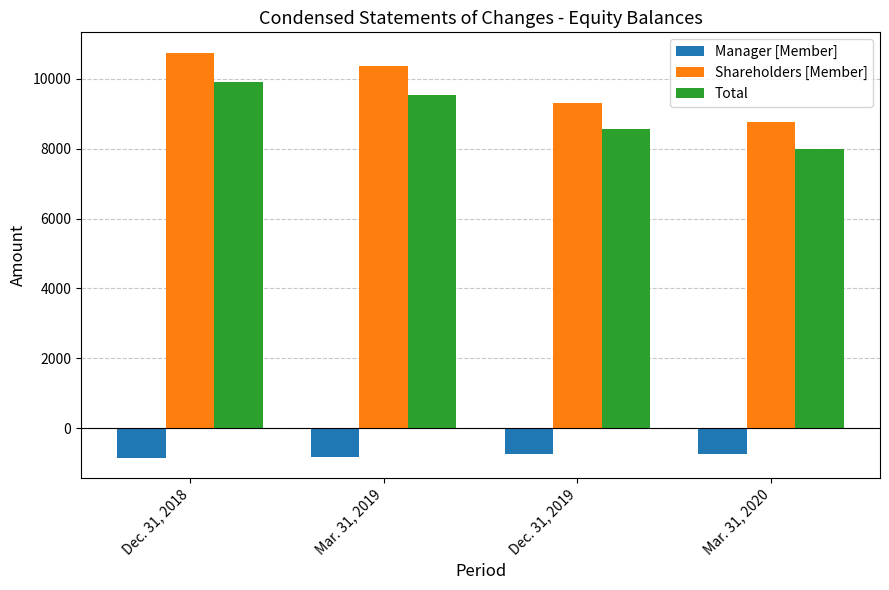

What is the smallest value displayed?

-846